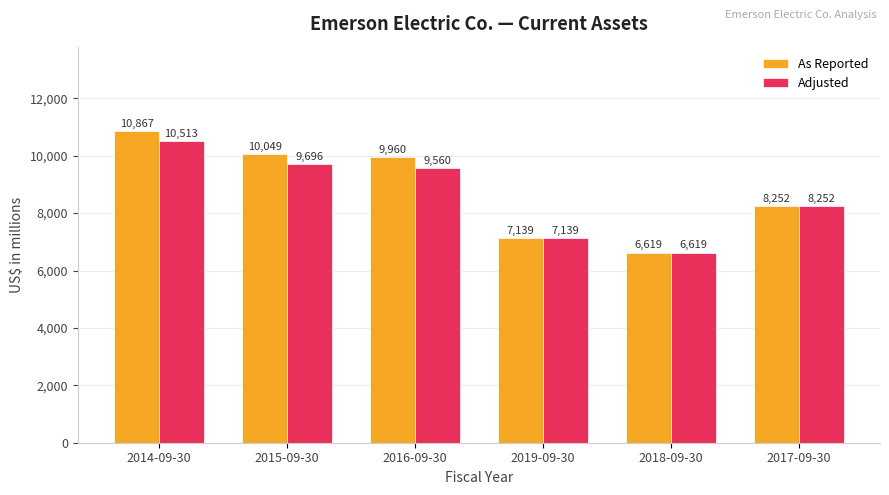

What is the spread (max minus min) of values at 2014-09-30?

354